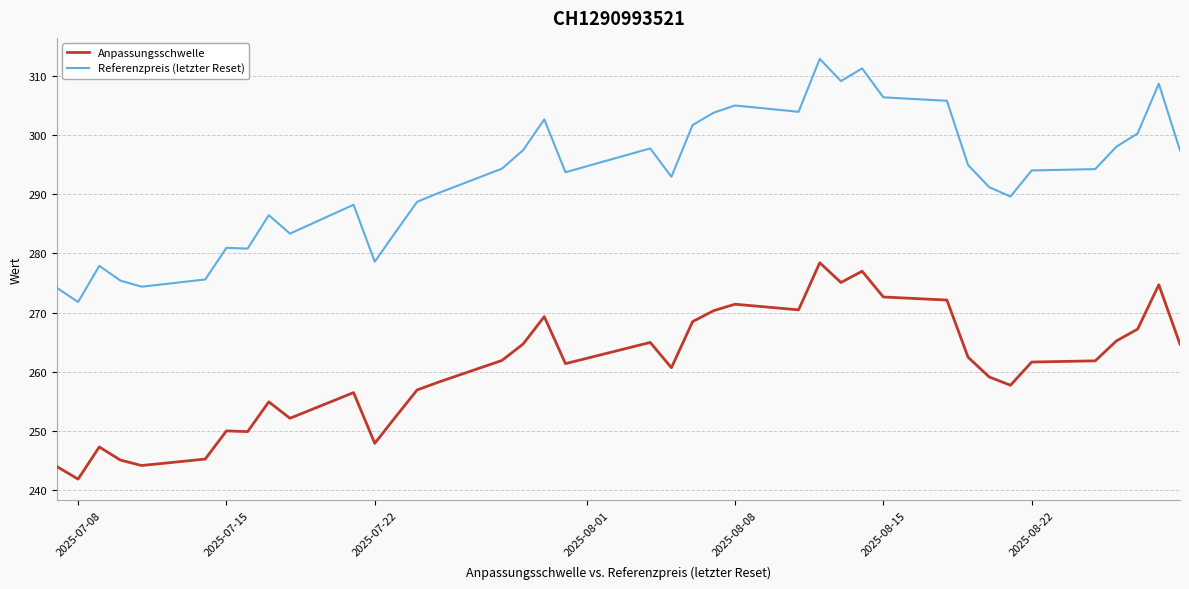

What is the difference between the maximum and minimum values in the Anpassungsschwelle series?

36.5